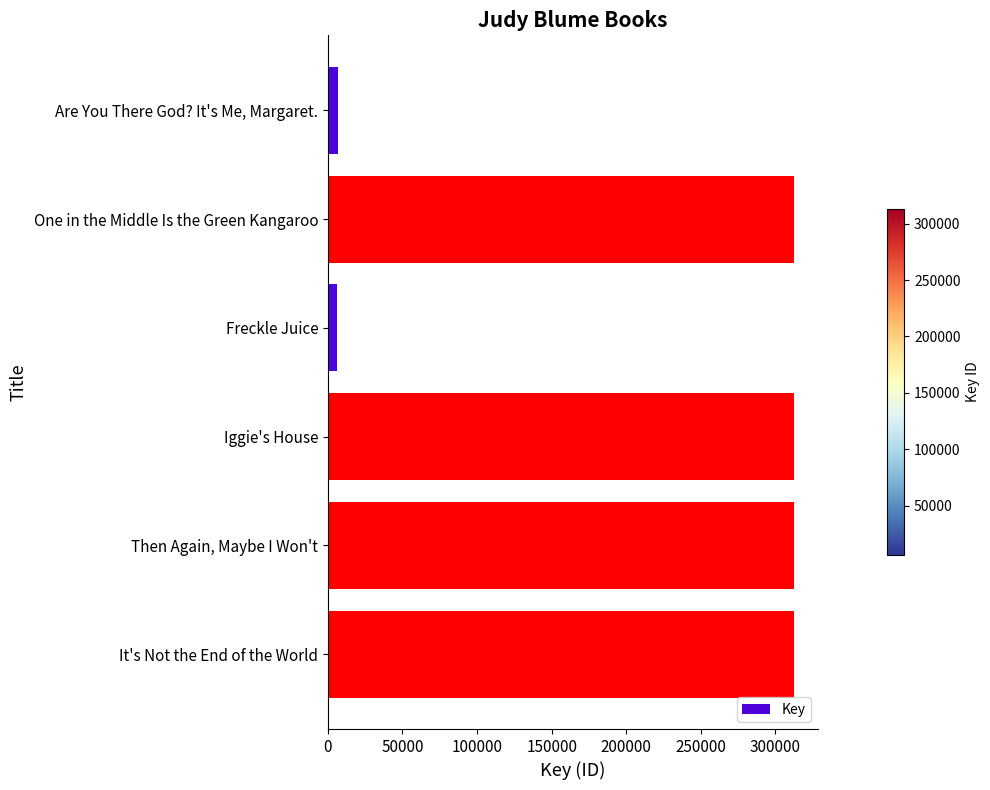

True or false: the data shows 178177 at One in the Middle Is the Green Kangaroo.

False